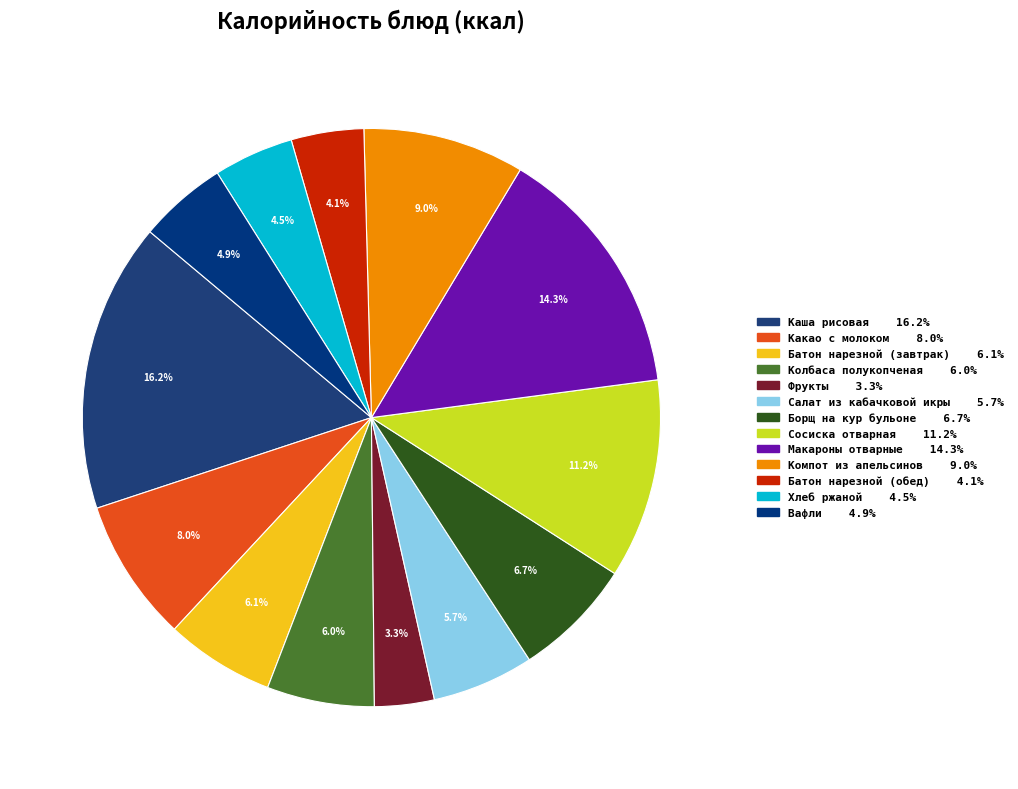

Does any single category account for the majority?

No